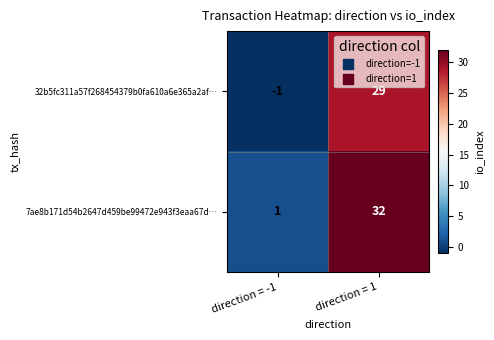

Which series has the largest range (max minus min)?

7ae8b171d54b2647d459be99472e943f3eaa67d…